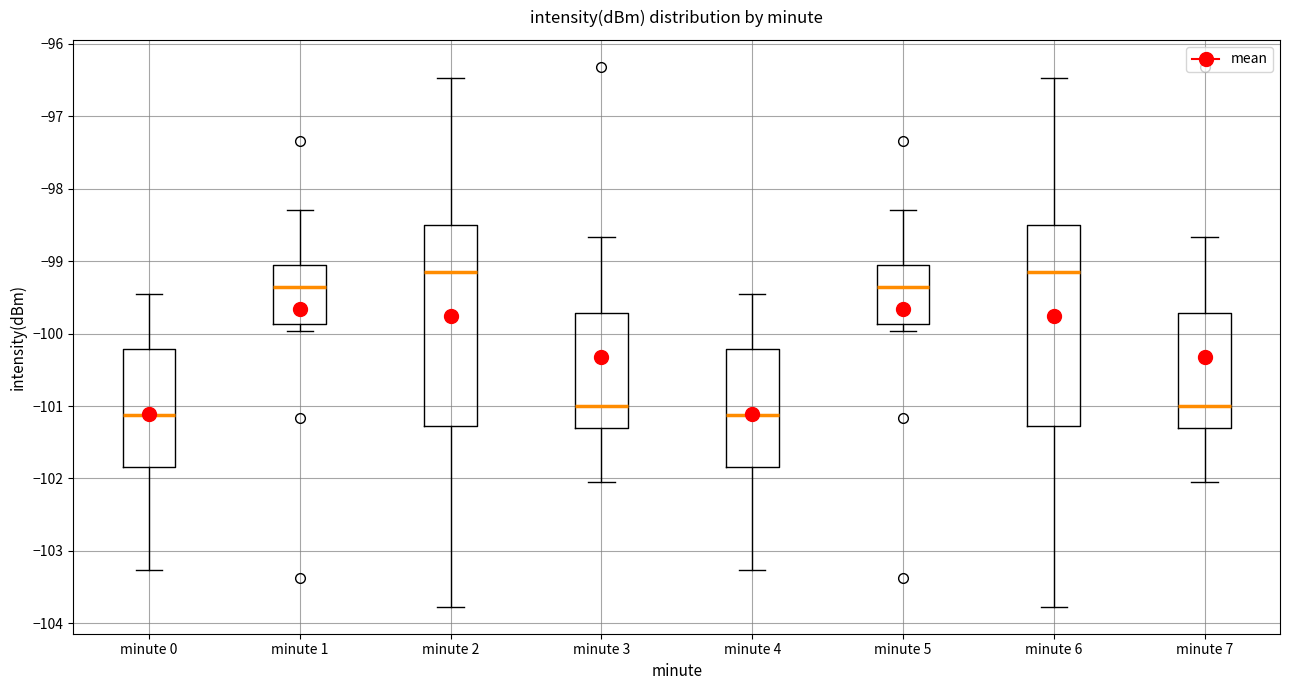

Where is the lower edge of the box for minute 6 on the y-axis? The values are not printed on the chart, so give them approximately, as read against the axis.

-101.3